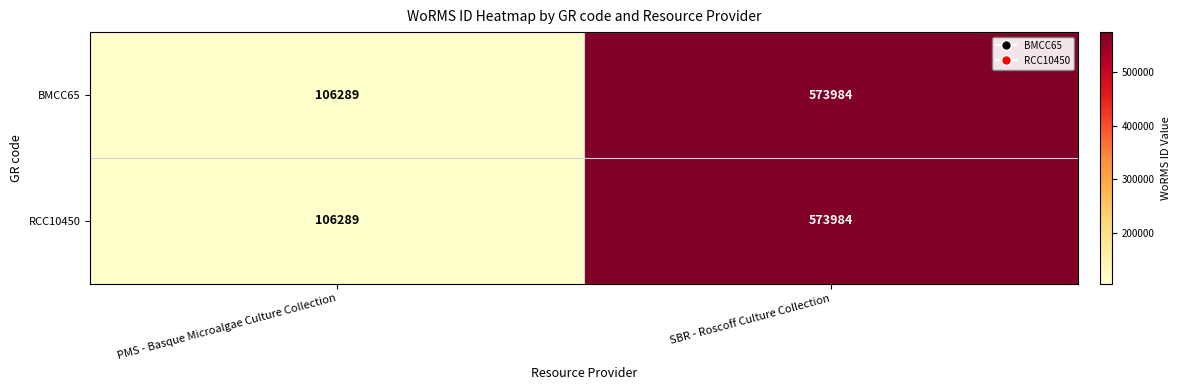

What is the difference between the RCC10450 values at PMS - Basque Microalgae Culture Collection and SBR - Roscoff Culture Collection?

467695